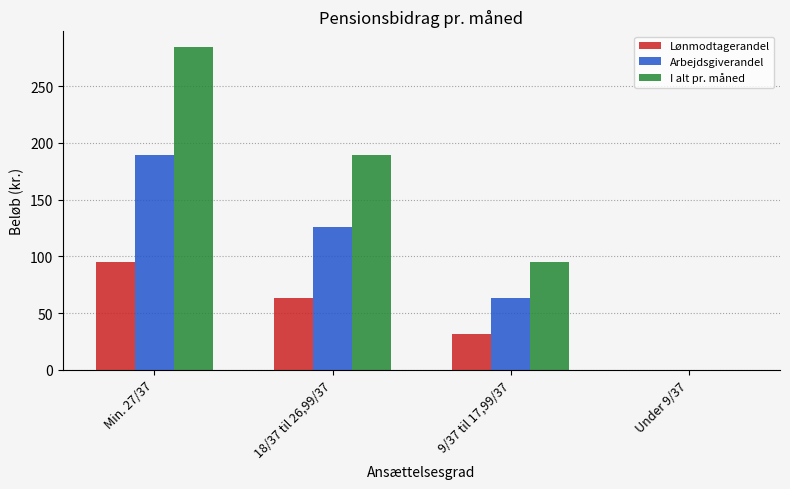

Which label corresponds to the largest value in the chart?

Min. 27/37